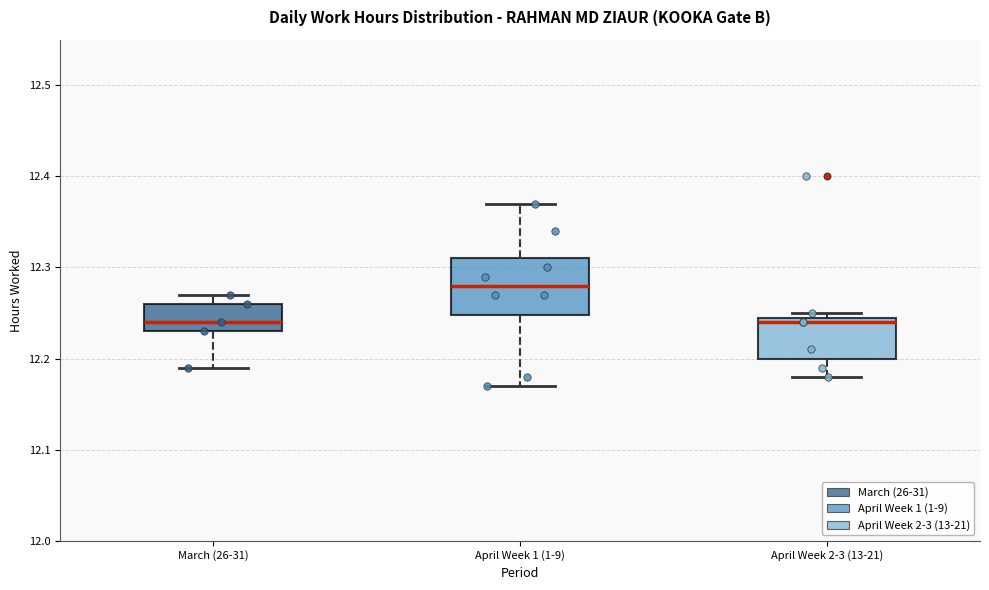

Reading left to right, transcribe this box plot: for each box, give where its median line is, the range the box spans, and where its two whiskers end, as read against the y-axis. The values are not printed on the chart, so give them approximately, as read against the axis.

March (26-31): median 12.24, box 12.23 to 12.26, whiskers 12.19 to 12.27
April Week 1 (1-9): median 12.28, box 12.25 to 12.31, whiskers 12.17 to 12.37
April Week 2-3 (13-21): median 12.24, box 12.20 to 12.25, whiskers 12.18 to 12.25 (just above the box's upper edge)